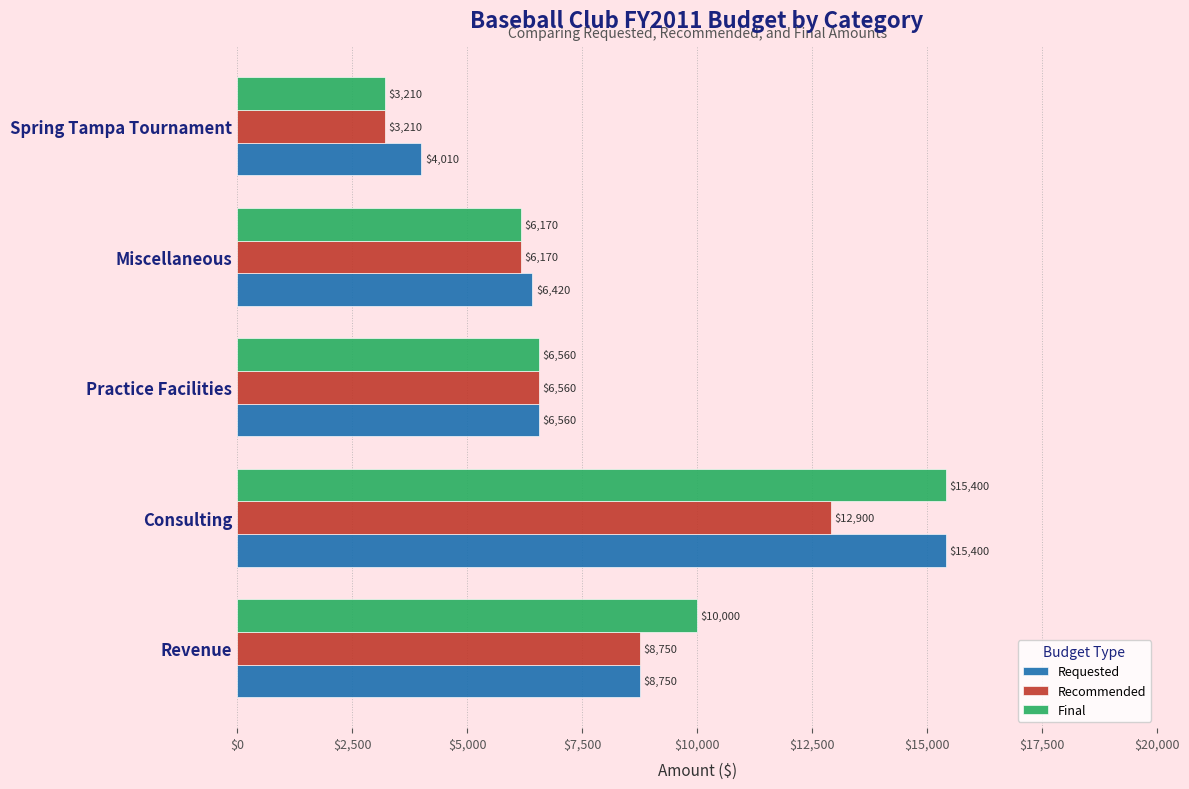

At which category does the chart reach its minimum across all series?

Spring Tampa Tournament